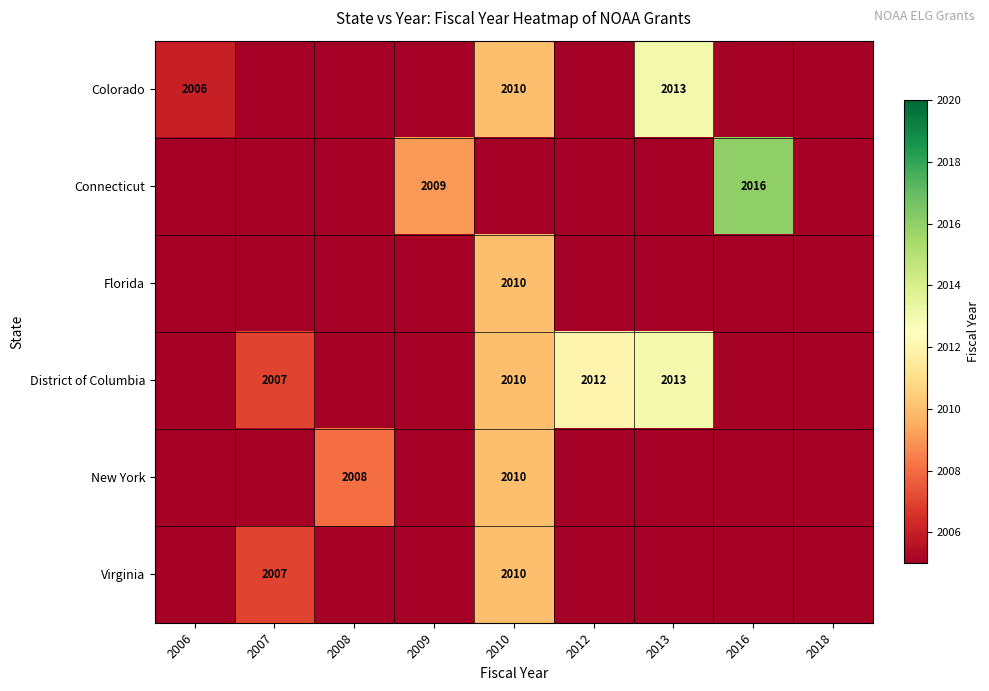

The value of District of Columbia at 2013 is 2013. True or false?

True